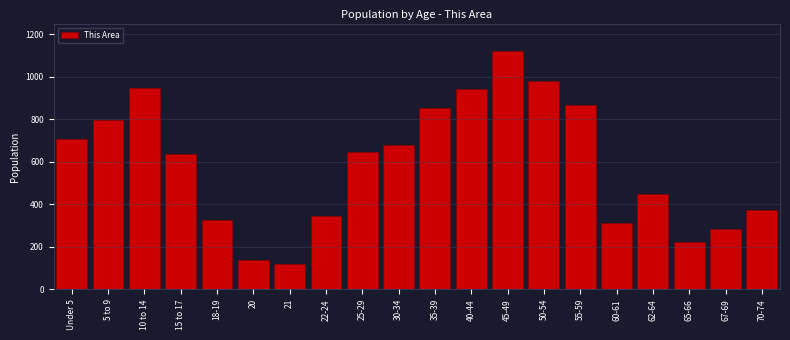

Reading right to left, what are all the values shown in this chart?

70-74=371	67-69=284	65-66=221	62-64=449	60-61=310	55-59=865	50-54=981	45-49=1120	40-44=940	35-39=852	30-34=681	25-29=647	22-24=344	21=119	20=138	18-19=328	15 to 17=636	10 to 14=949	5 to 9=795	Under 5=705